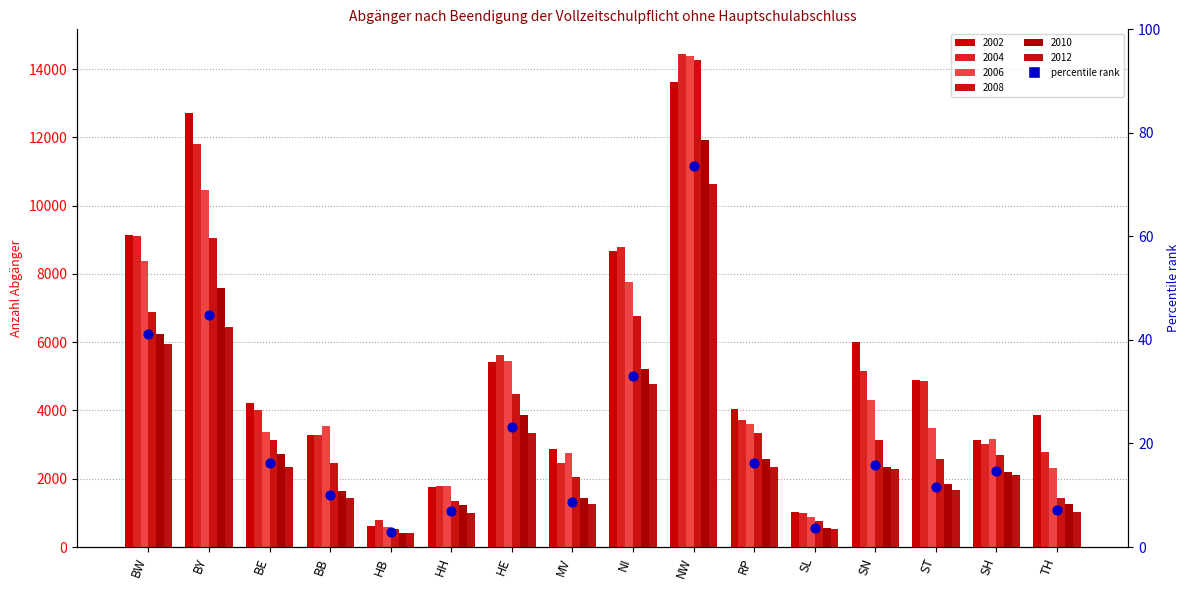

What is the change in value from MV to NI?

+24.3